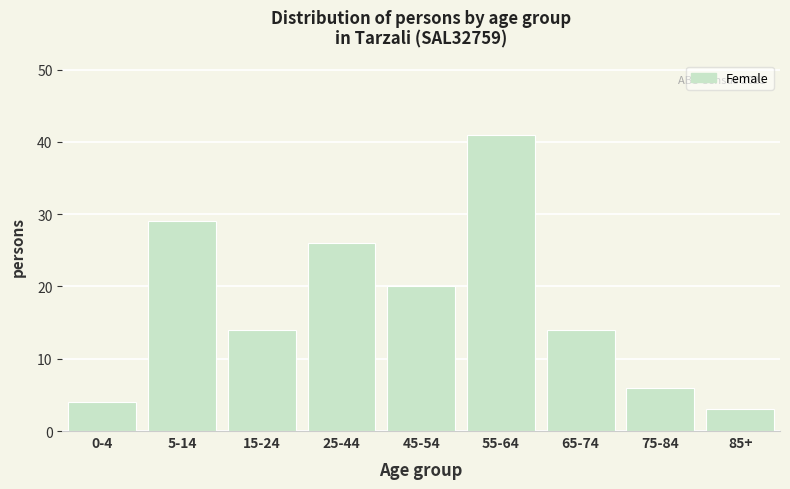

Reading left to right, what are all the values shown in this chart?

4	29	14	26	20	41	14	6	3